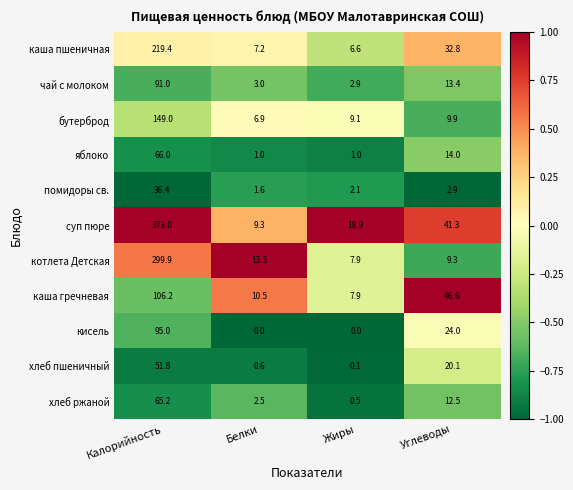

Which series changed the most between Калорийность and Углеводы?

суп пюре